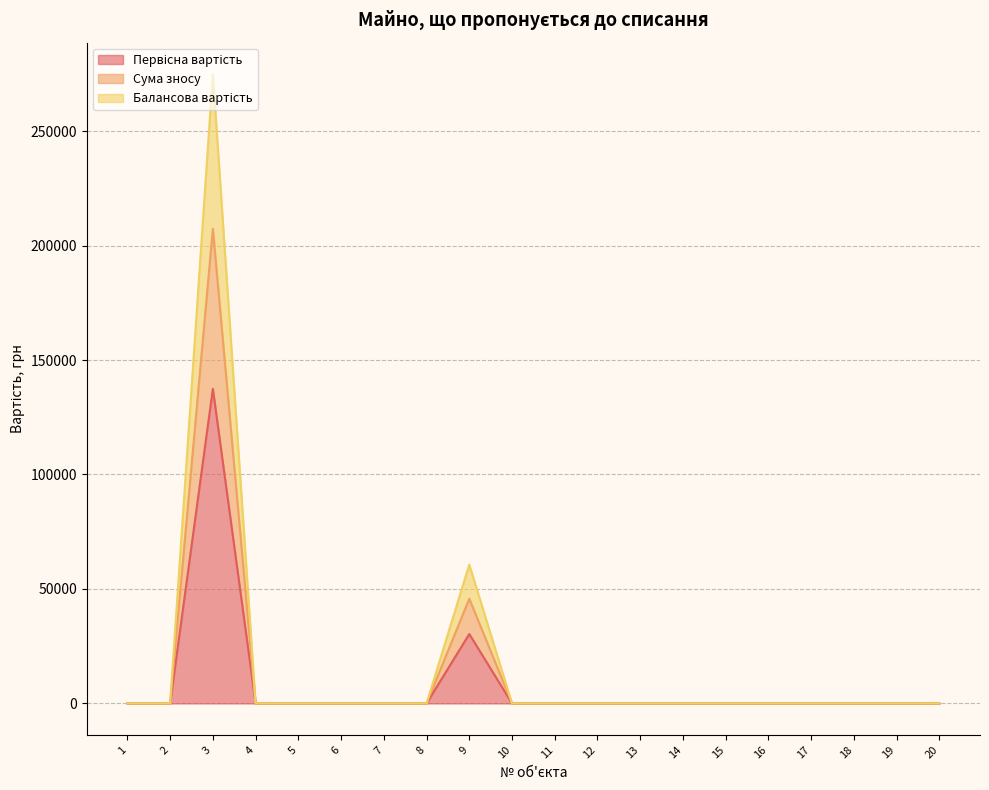

True or false: Первісна вартість has a value of 0.3 at 12.

False